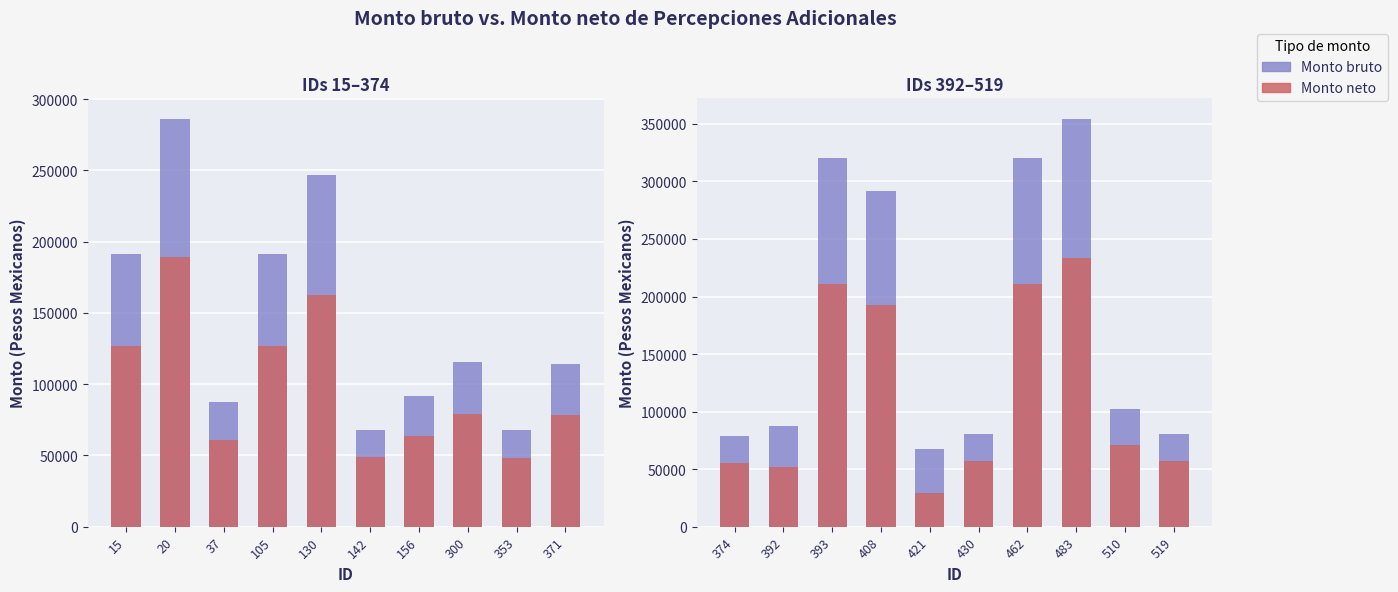

How many distinct data groups are displayed?

2